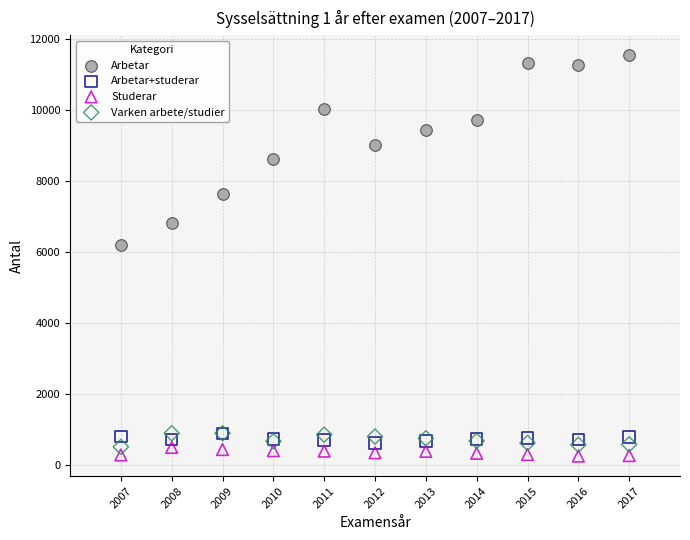

Across all series, what Y value is closest to 5892?

6189